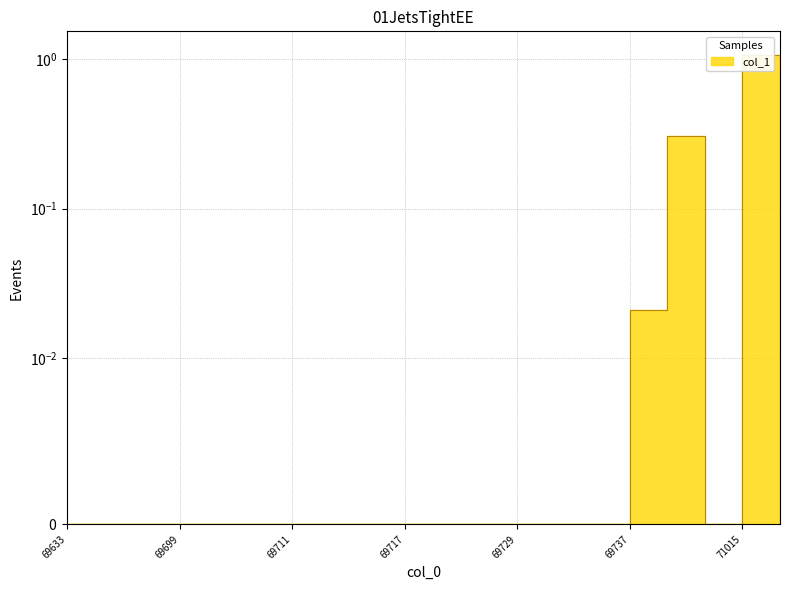

Which has a higher value, 71015 or 69743?

71015